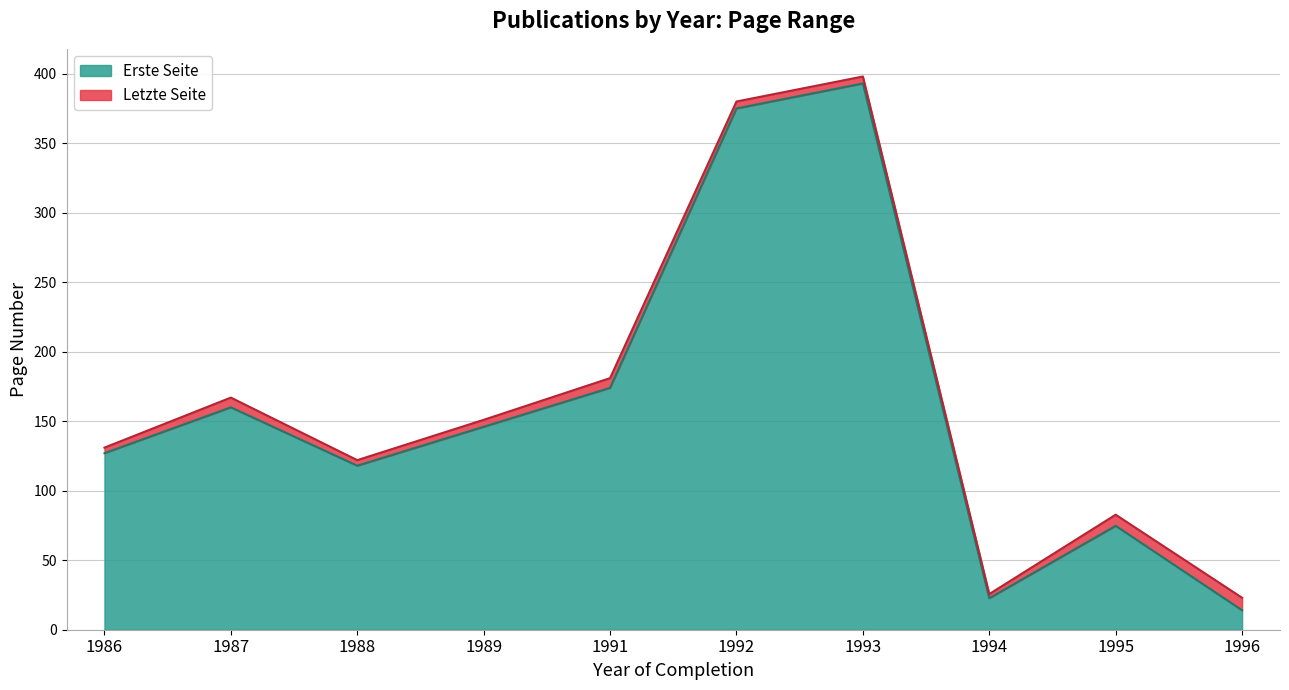

Rank the series at 1992 from lowest to highest value.

Erste Seite, Letzte Seite